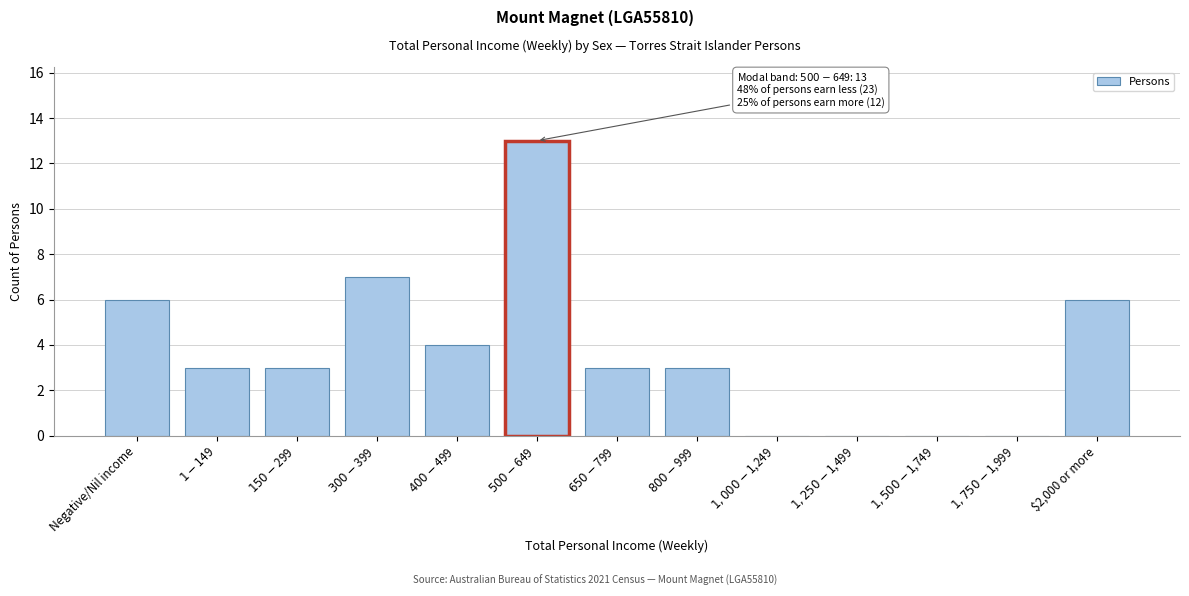

True or false: the data shows 6 at $2,000 or more.

True